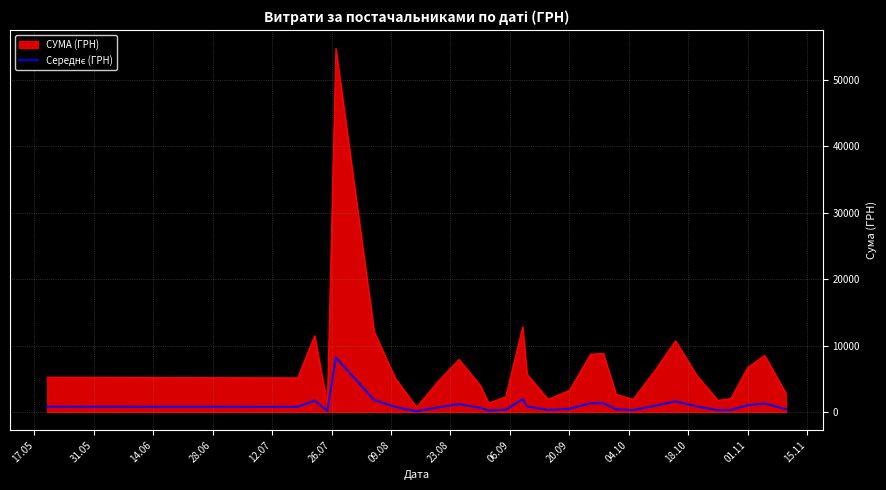

What is the maximum value for СУМА (ГРН)?

54680.6